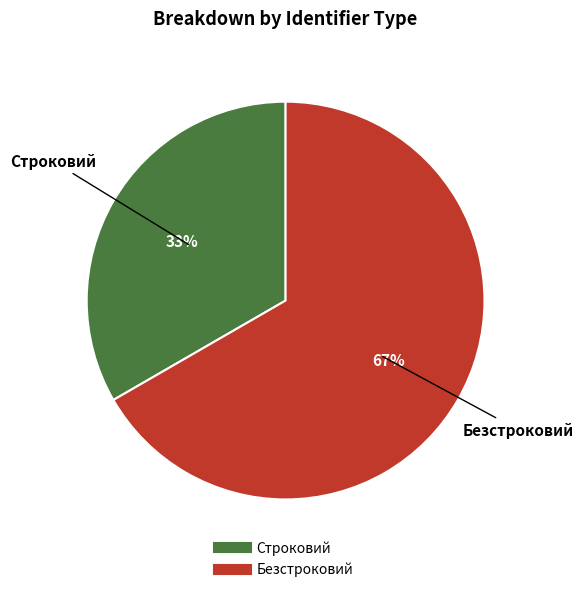

Which slice is the smallest?

Строковий